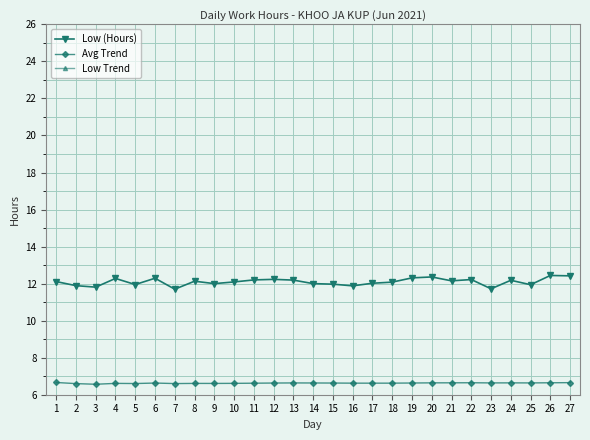

What is the average value of the Low Trend series?

3.0